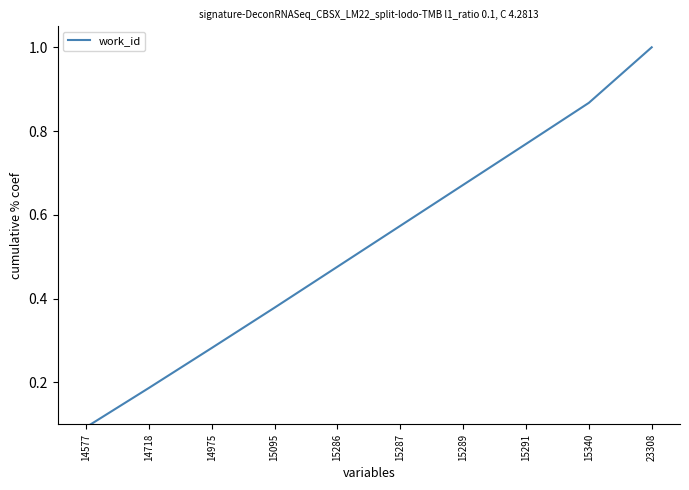

Which has a higher value, 15287 or 15095?

15287